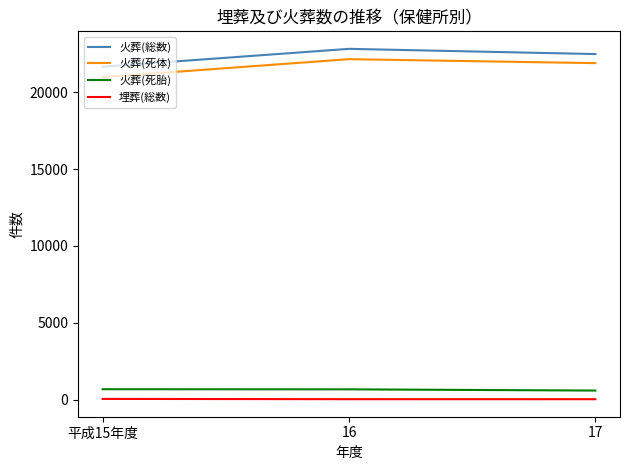

True or false: 火葬(死体) has a value of 10246 at 平成15年度.

False